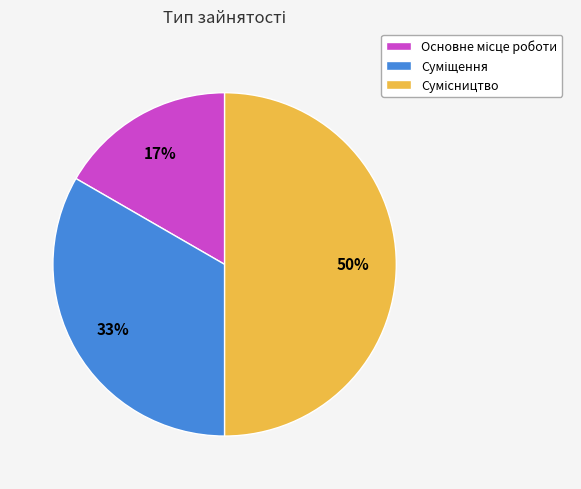

How many slices are in this pie chart?

3